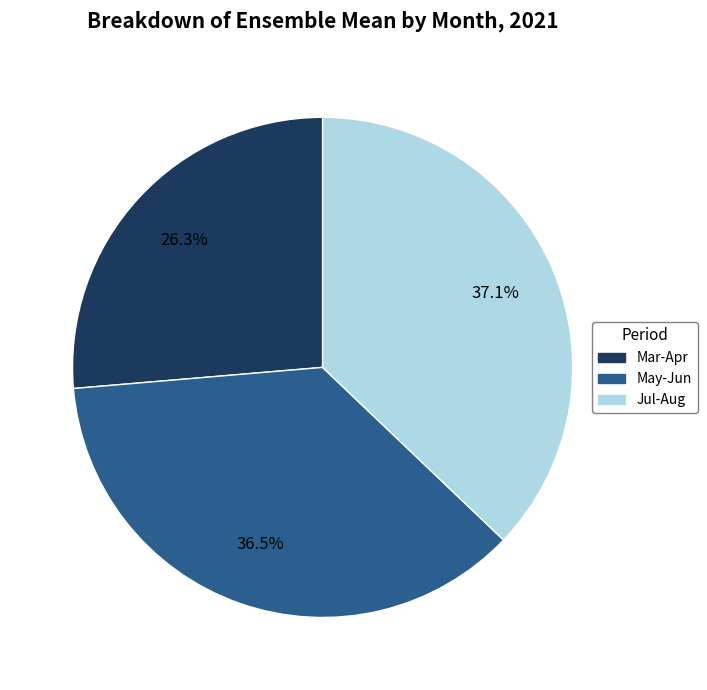

Does any single category account for the majority?

No